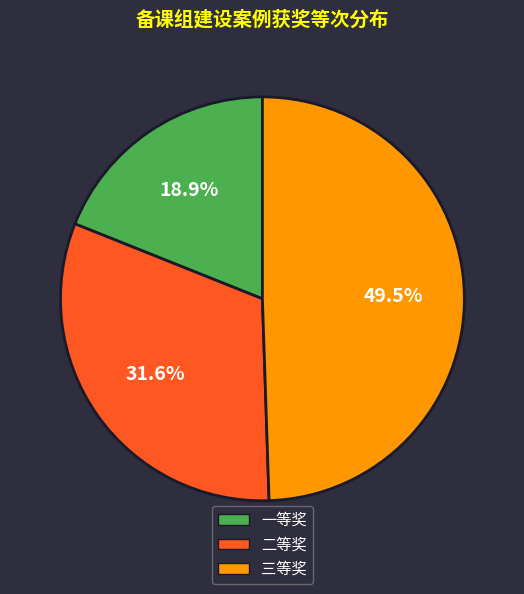

To the nearest percent, what percentage of the pie is 二等奖?

32%